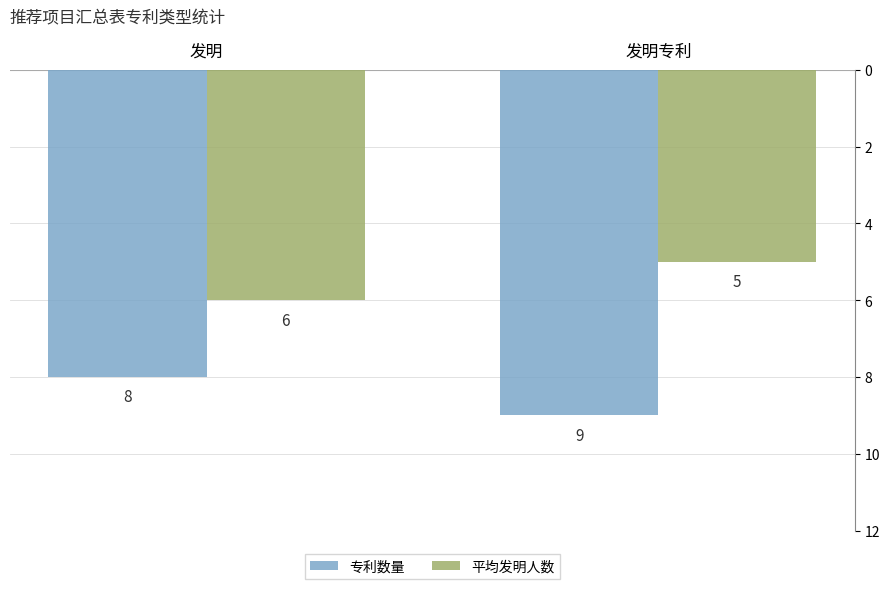

Reading right to left, what are all the values shown in this chart?

专利数量: 发明专利=-9	发明=-8
平均发明人数: 发明专利=-5	发明=-6